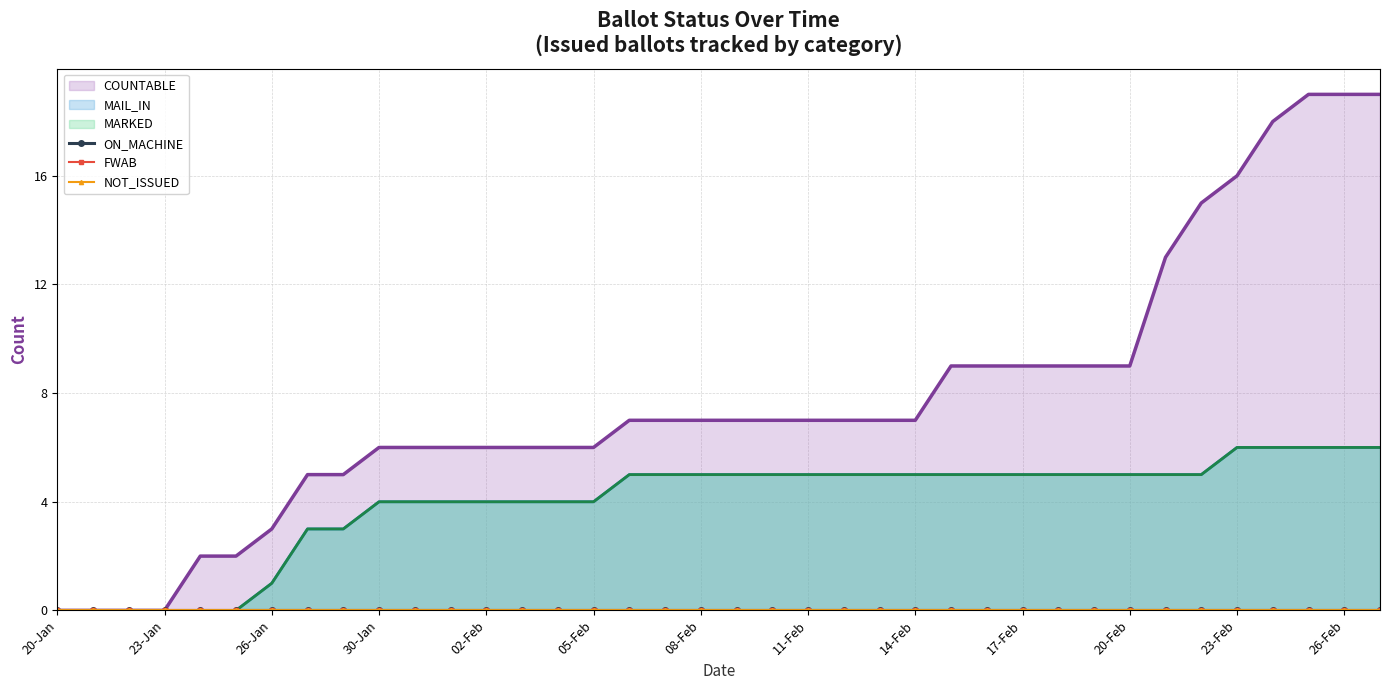

Which series has the widest spread of values?

COUNTABLE